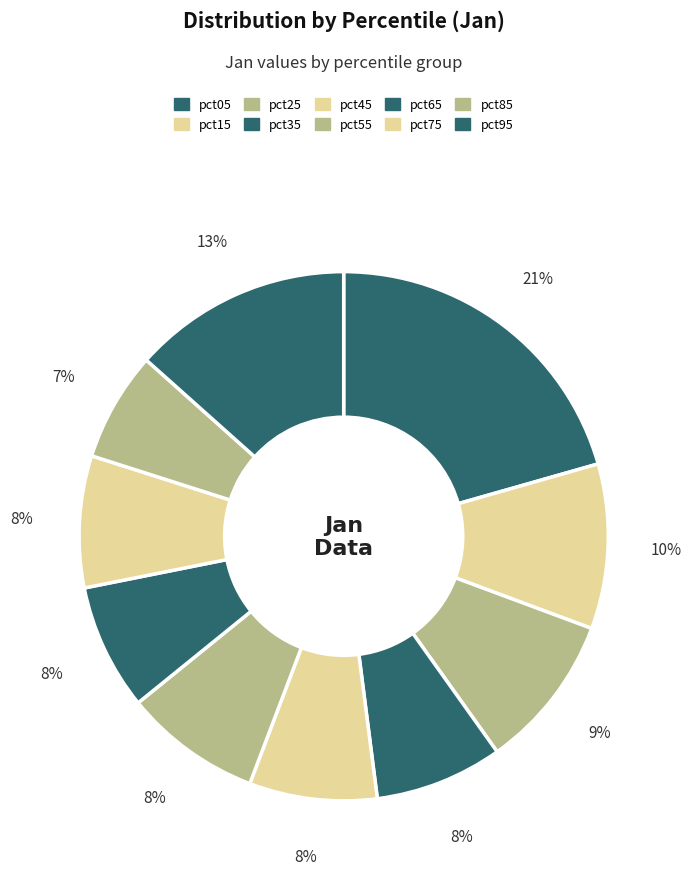

To the nearest percent, what is the average slice percentage?

10%